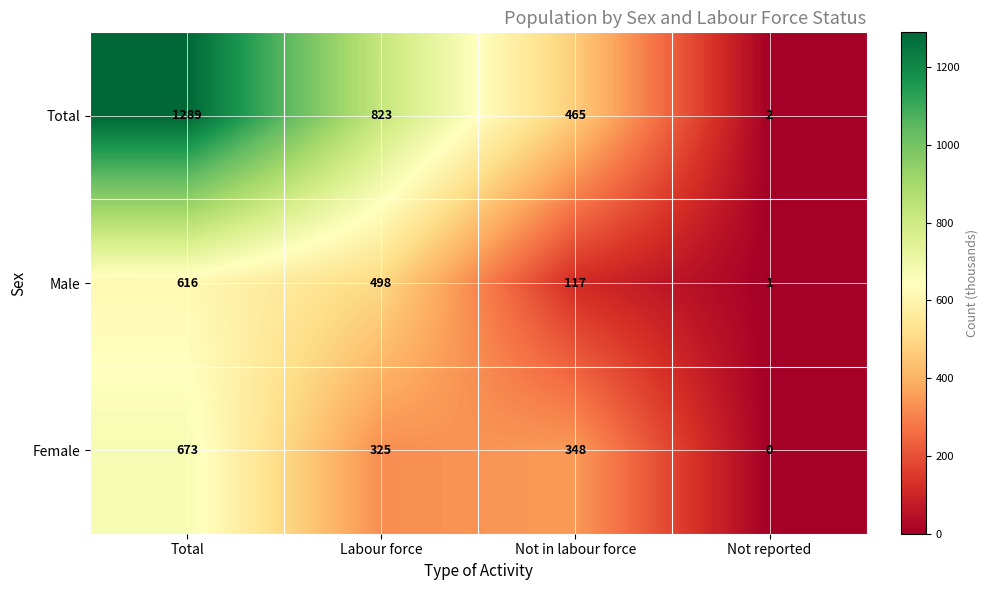

Which label corresponds to the largest value in the chart?

Total